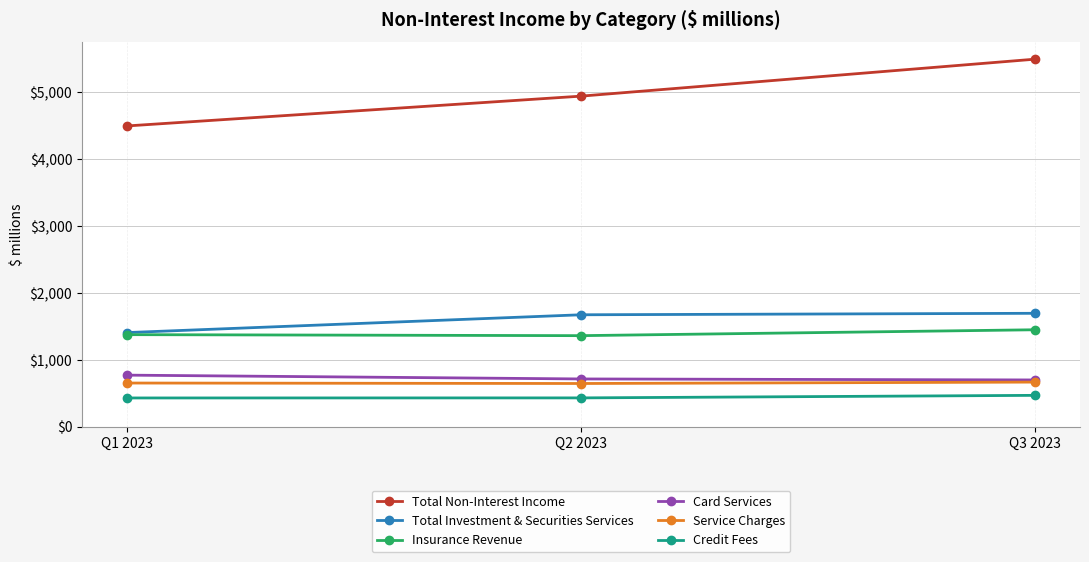

What is the spread (max minus min) of values at Q1 2023?

4065